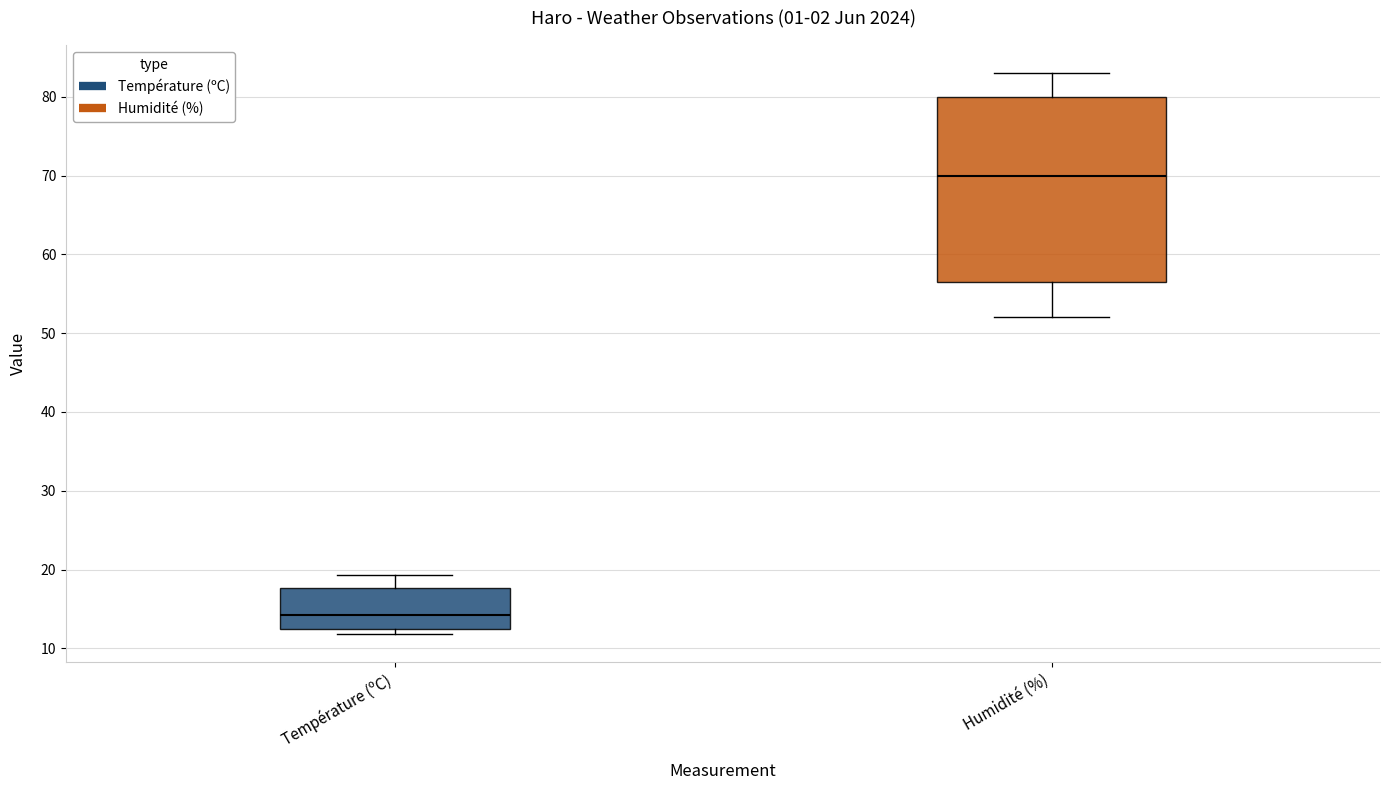

Where does the median line of the box for Température (ºC) sit on the y-axis? The values are not printed on the chart, so give them approximately, as read against the axis.

14